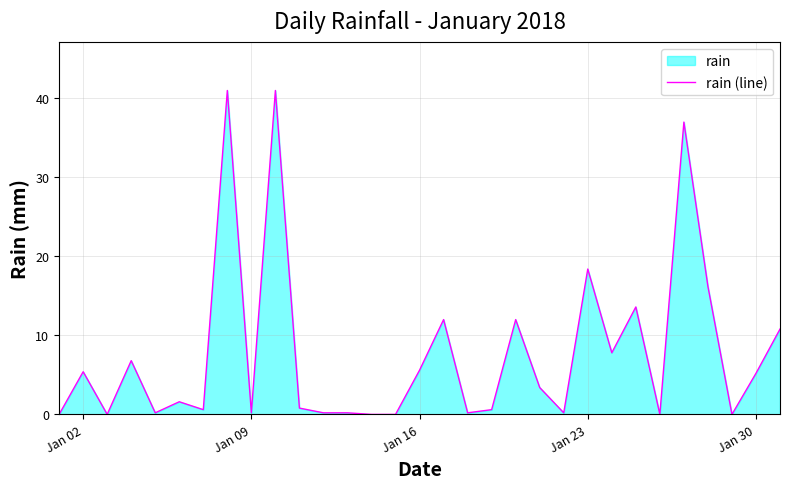

Where is the data nearest to the value 20?

Jan 23